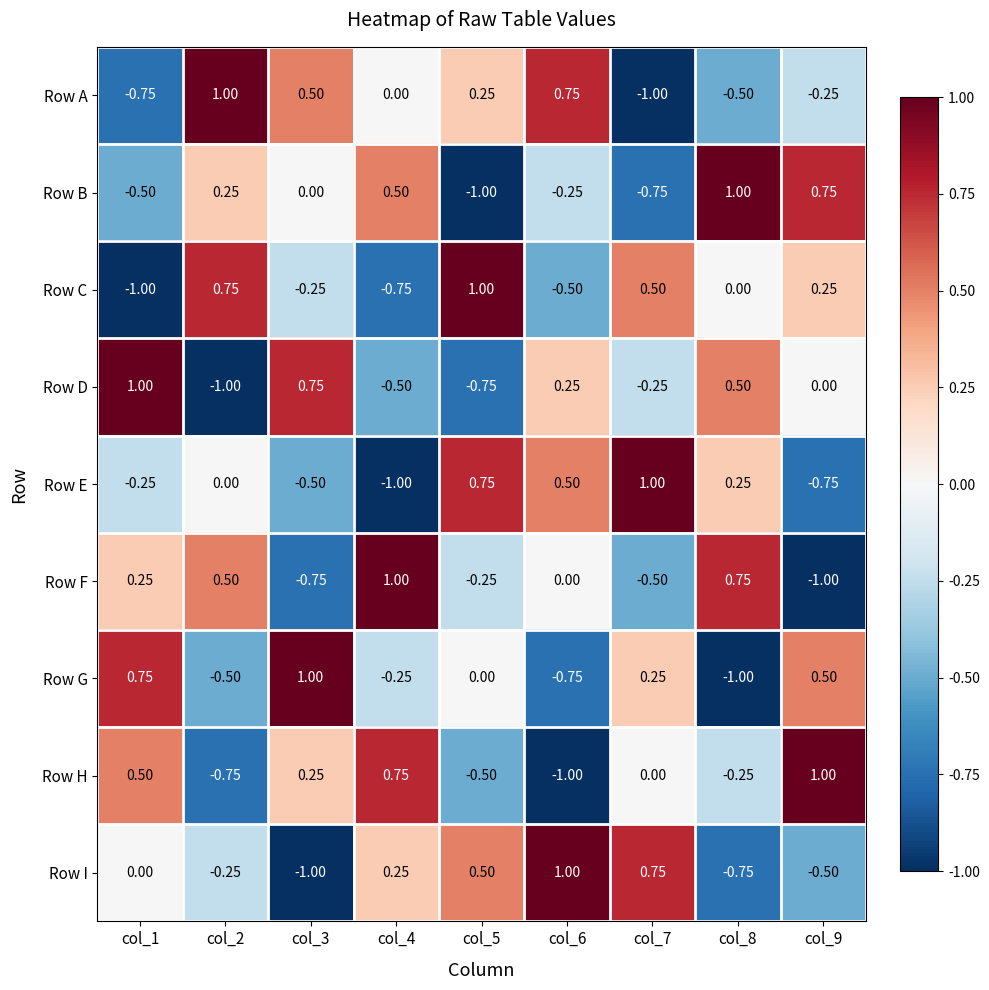

Rank the series at col_4 from highest to lowest value.

Row F, Row H, Row B, Row I, Row A, Row G, Row D, Row C, Row E